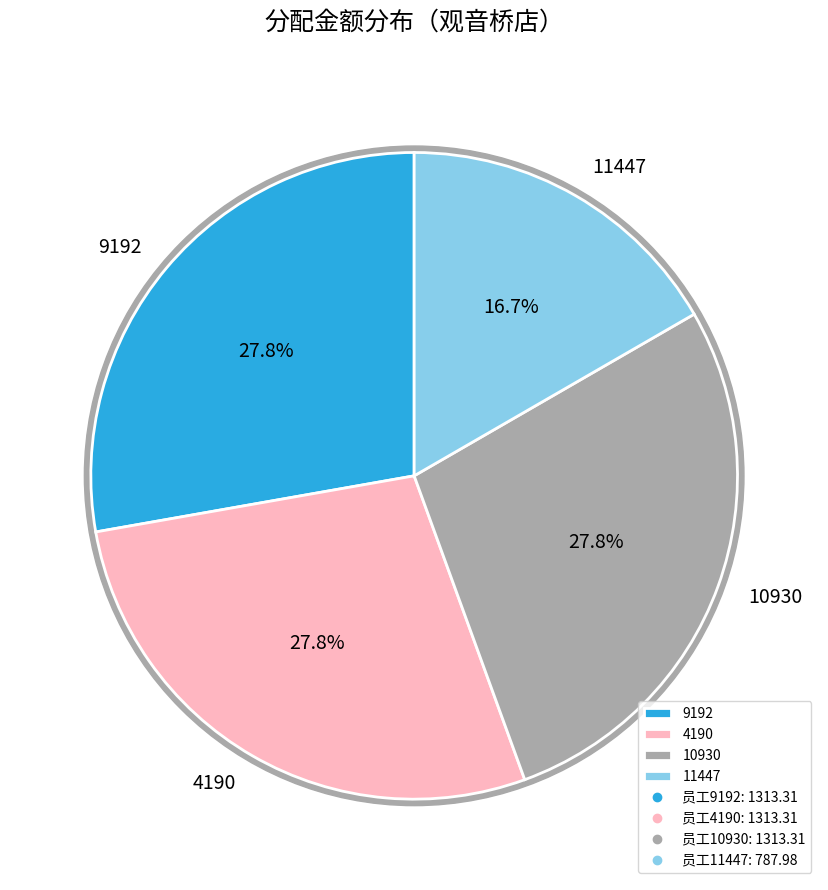

What percentage is the 4190 slice, to the nearest percent?

28%